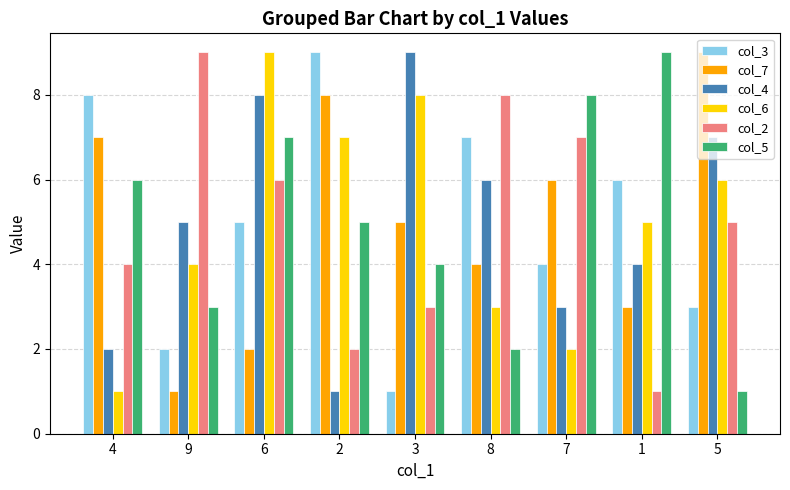

What is the maximum value shown in the chart?

9